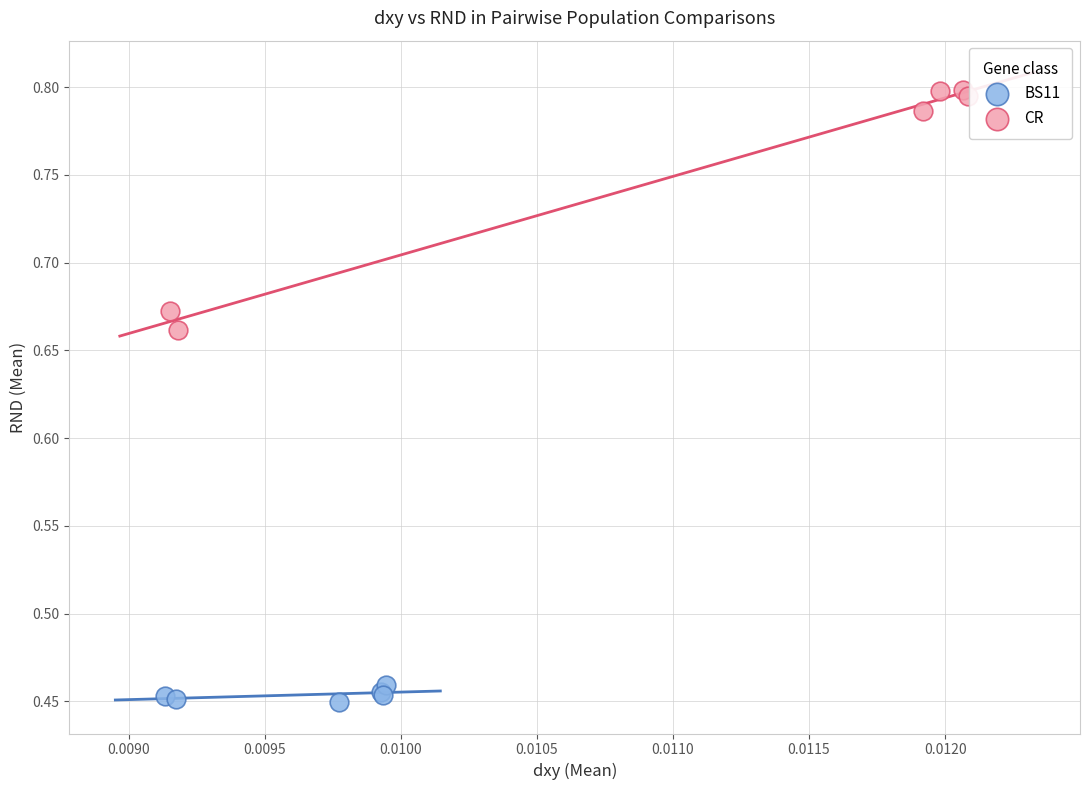

Which series reaches the maximum Y coordinate?

CR